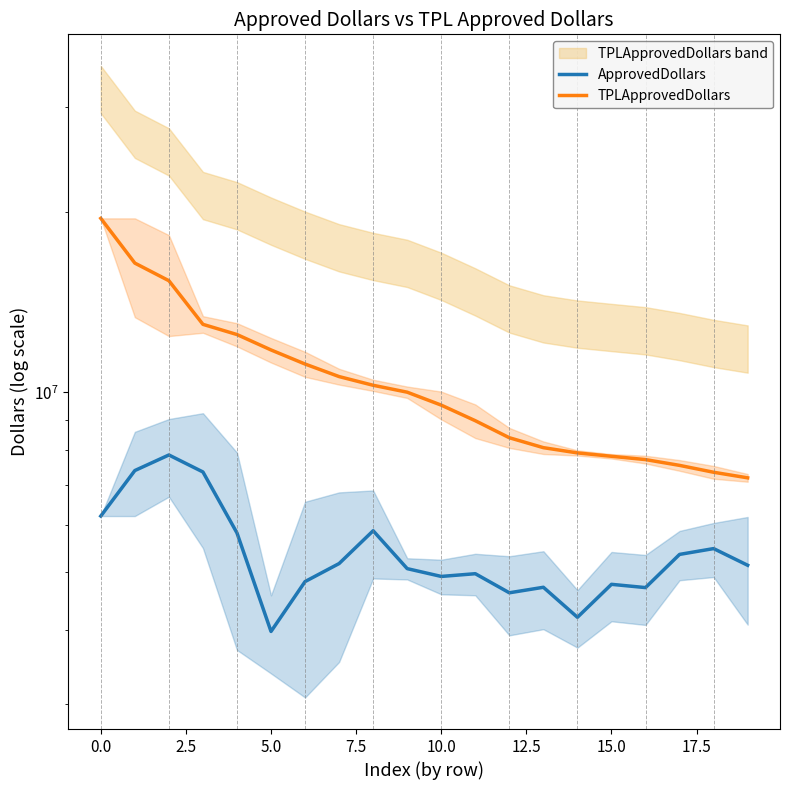

The ApprovedDollars series shows 5811666.7 at 7.5. True or false?

True